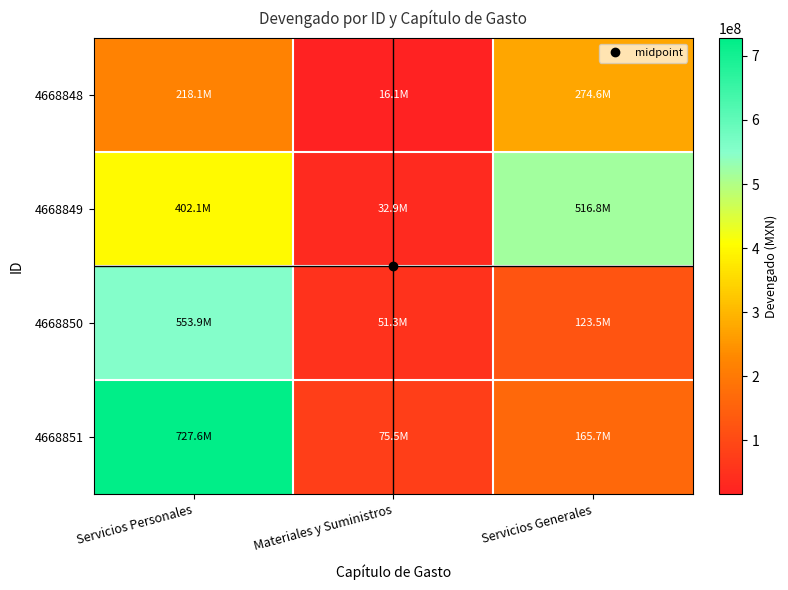

Reading right to left, transcribe all the data shown in this chart.

4668848: Servicios Generales=274610000.0	Materiales y Suministros=16097079.0	Servicios Personales=218100089.0
4668849: Servicios Generales=516761000.0	Materiales y Suministros=32881444.8	Servicios Personales=402057967.0
4668850: Servicios Generales=123459174.4	Materiales y Suministros=51328339.5	Servicios Personales=553863486.1
4668851: Servicios Generales=165661817.3	Materiales y Suministros=75488959.5	Servicios Personales=727580560.2